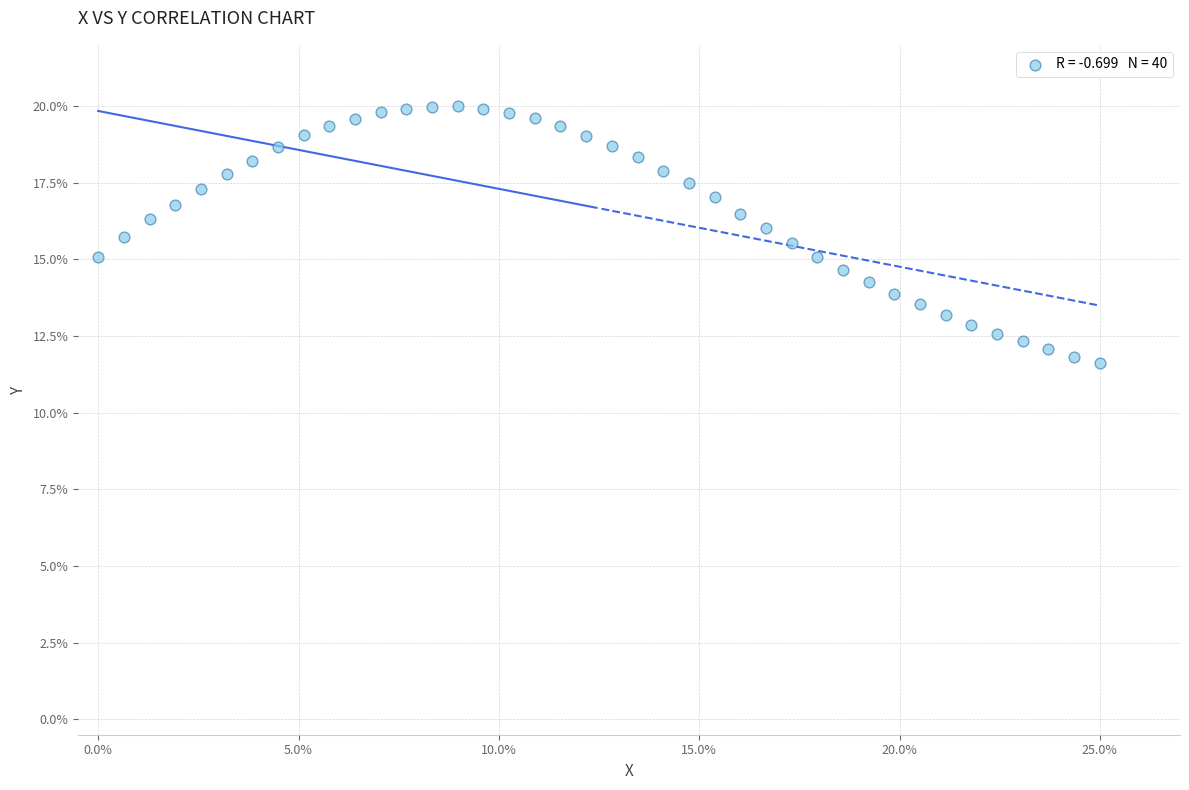

What is the range of Y values (max minus min)?

8.4